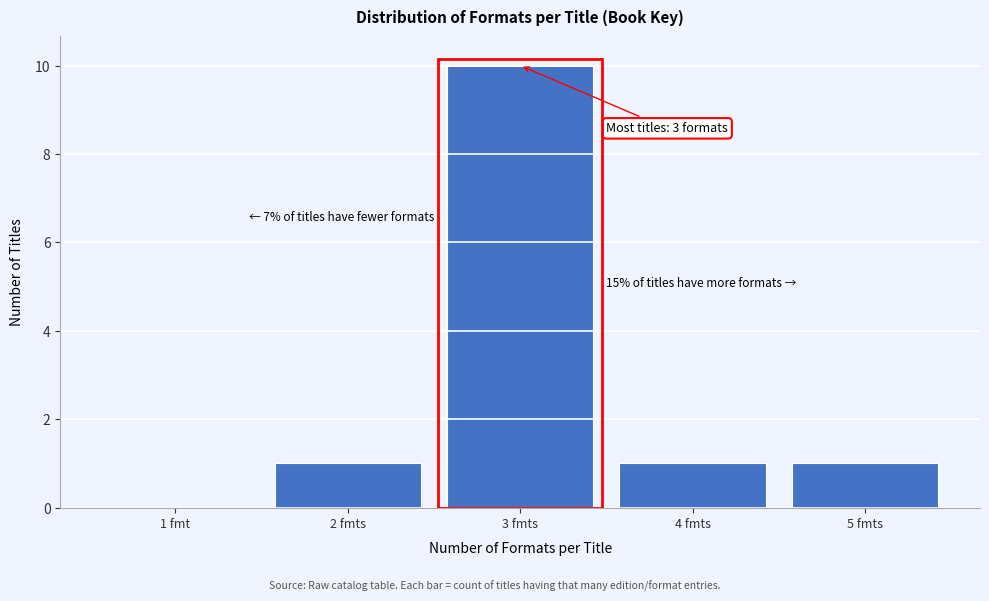

Reading left to right, extract all data points from this chart.

1 fmt=0	2 fmts=1	3 fmts=10	4 fmts=1	5 fmts=1